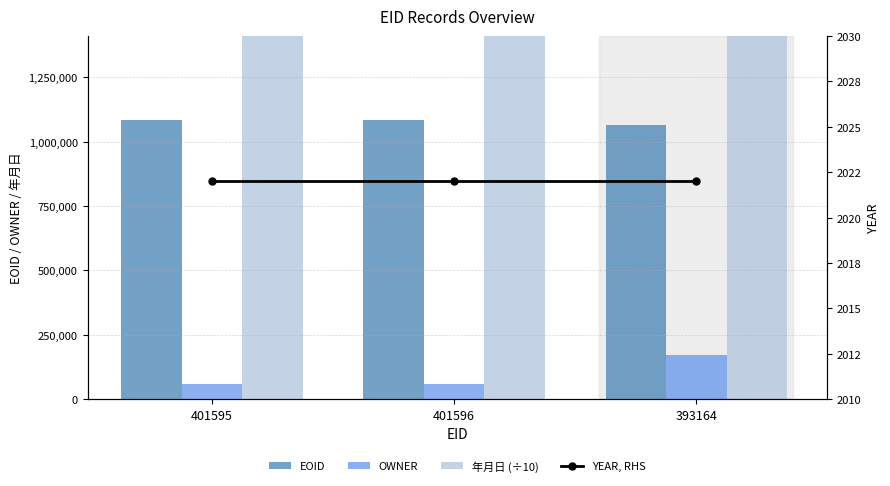

What is the value of the EOID bar at the 1st from the left?

1084519.0